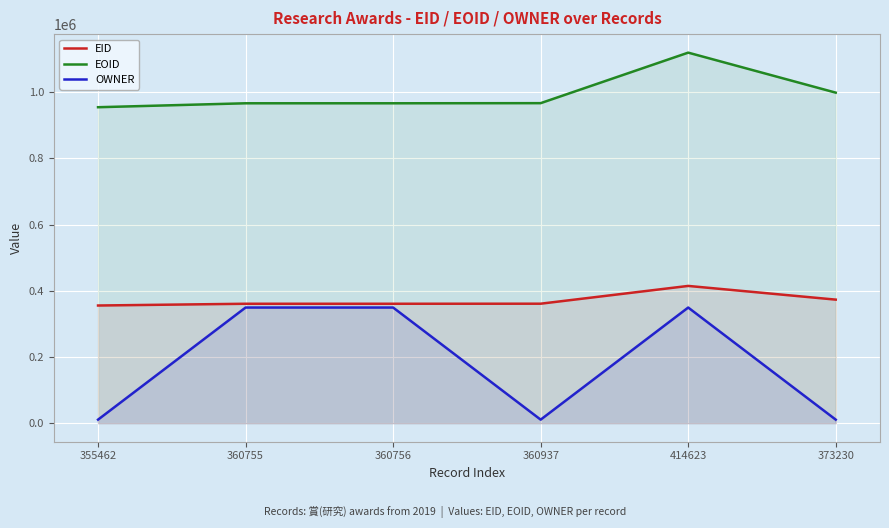

At which label is OWNER closest to 180024?

355462